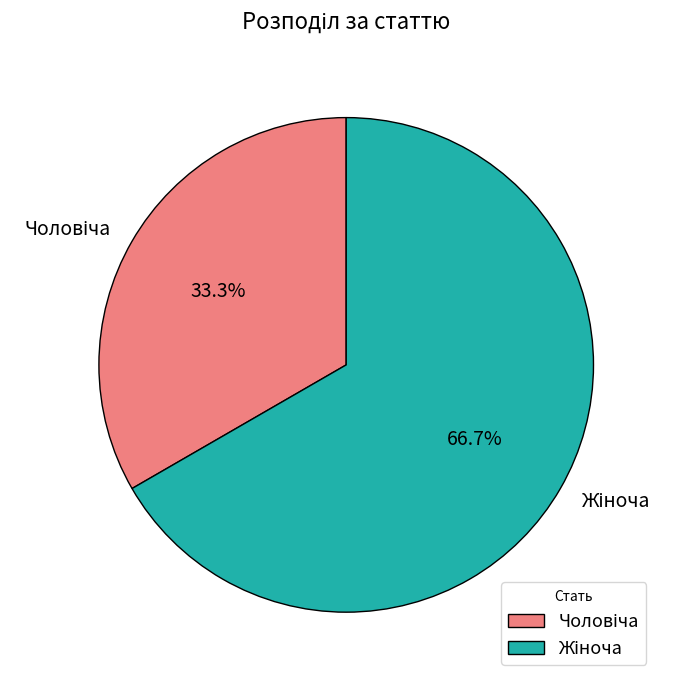

Is there any slice that represents more than half of the pie?

Yes